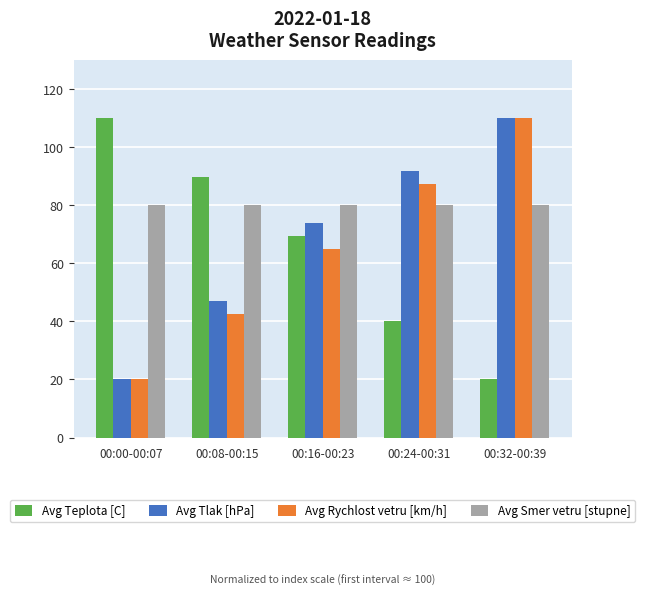

What is the difference between the highest and lowest values at 00:24-00:31?

51.7